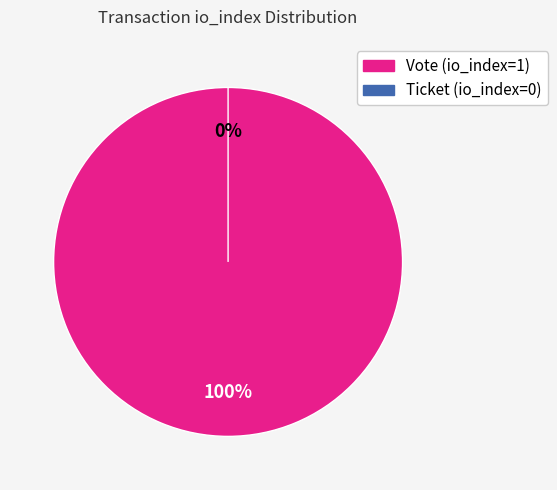

Count the number of slices in the pie.

2